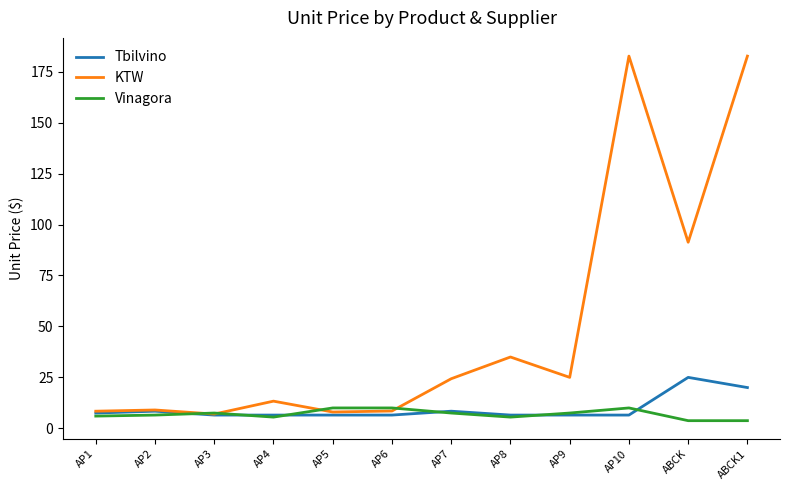

What is the difference between the Vinagora values at AP1 and AP5?

4.0